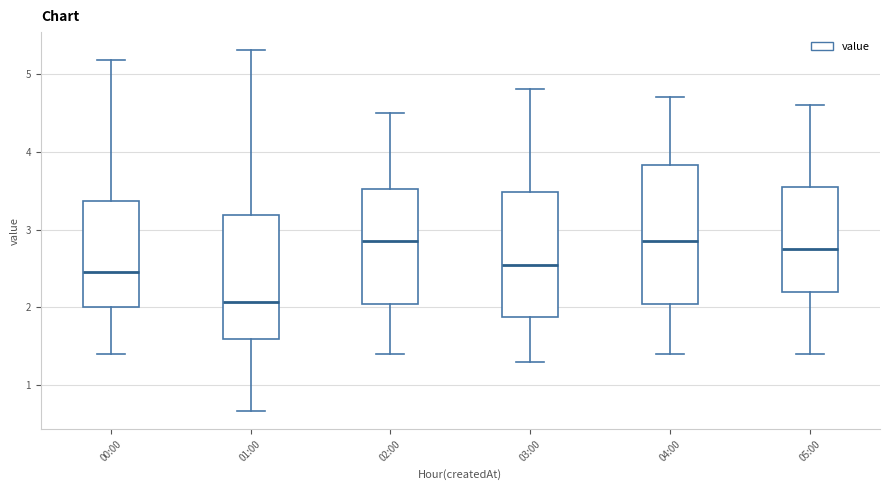

Where is the lower edge of the box for 02:00 on the y-axis? The values are not printed on the chart, so give them approximately, as read against the axis.

2.1